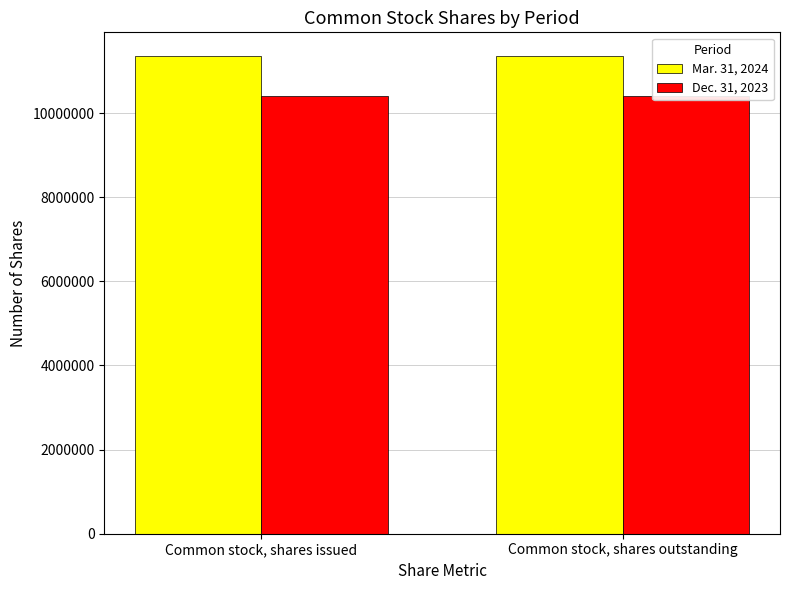

What is the difference between the highest and lowest values at Common stock, shares outstanding?

953460